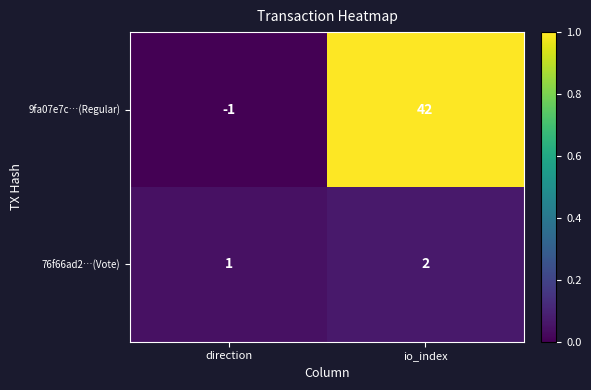

List the series in order of their overall mean, highest first.

9fa07e7c…(Regular), 76f66ad2…(Vote)